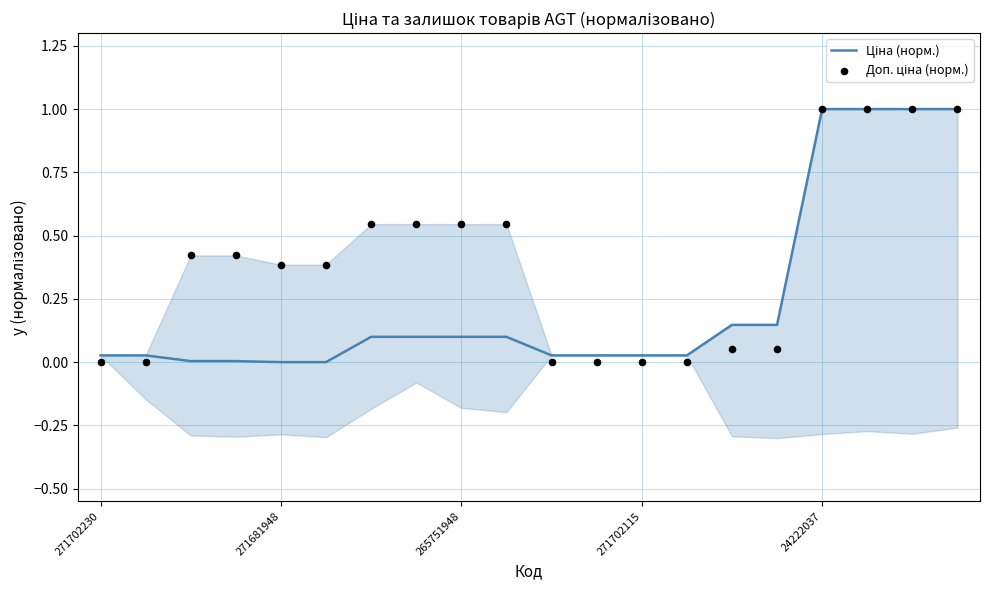

Is the value of Ціна (норм.) at 19 greater than the value of Доп. ціна (норм.) at 14?

Yes